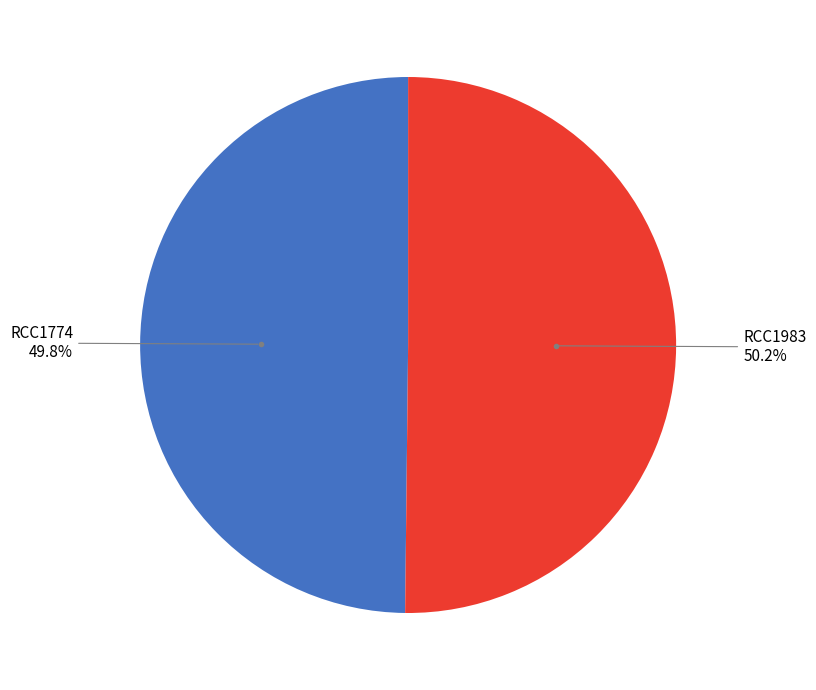

Is there any slice that represents more than half of the pie?

Yes